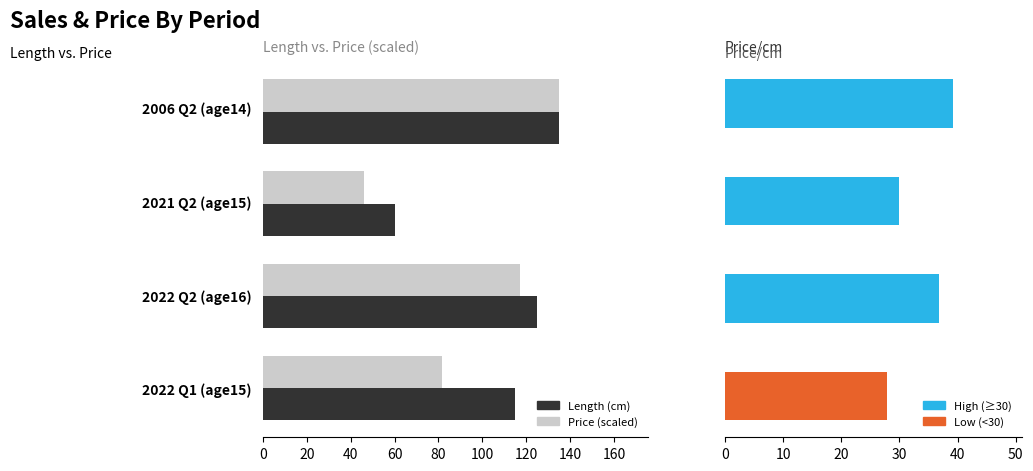

How many values in the Price/cm series exceed 36?

2